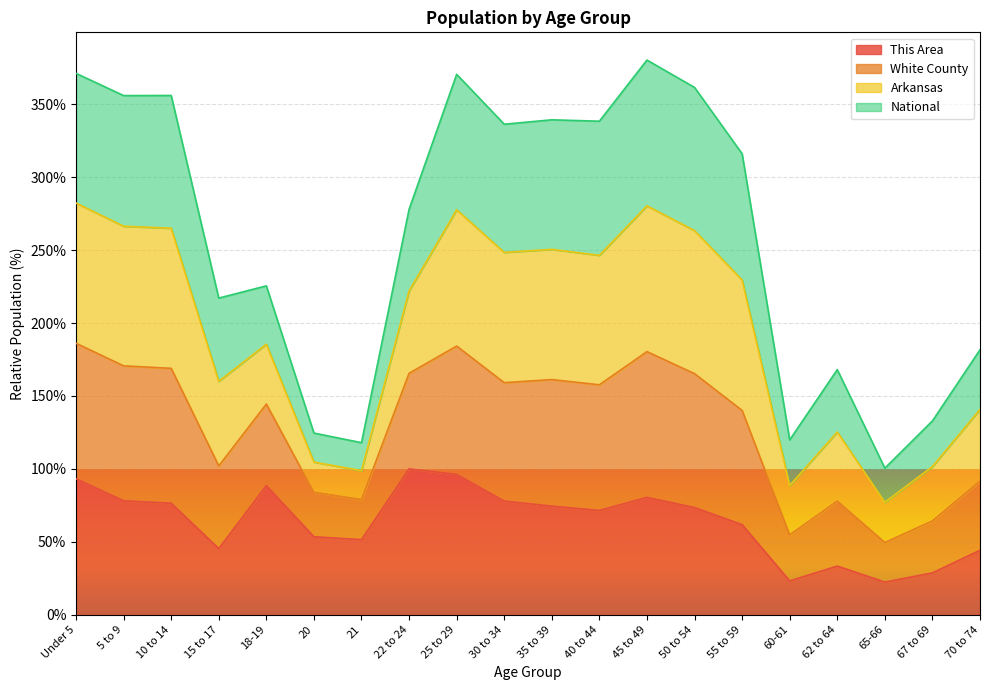

Which label corresponds to the smallest value in the chart?

65-66